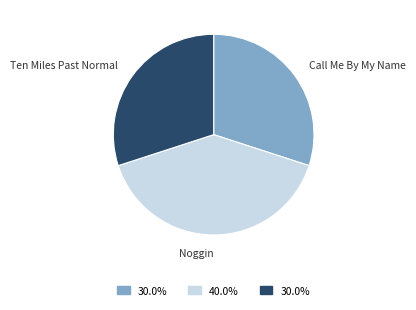

Which slice is the largest?

Noggin